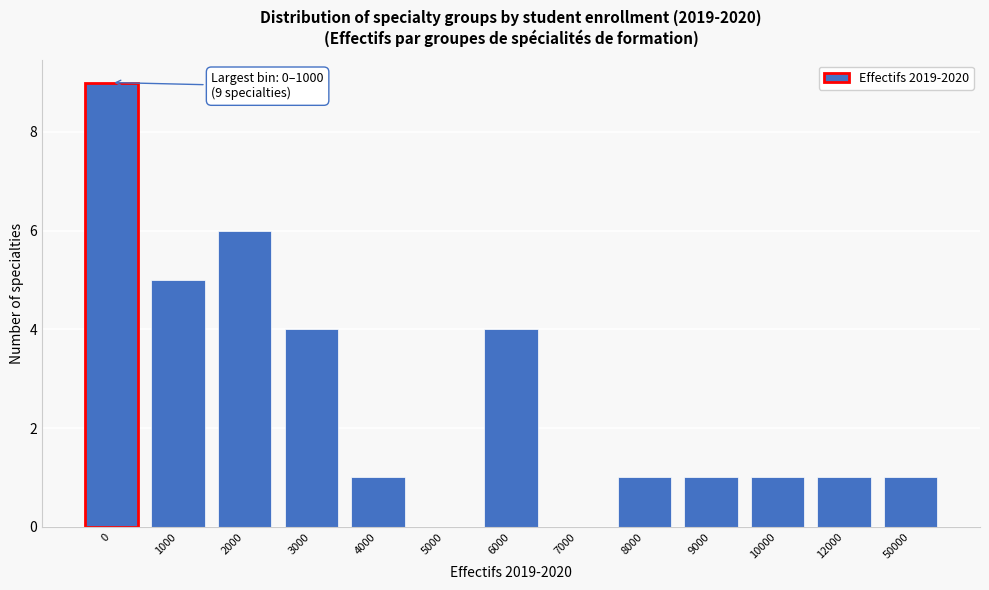

Reading right to left, transcribe all the data shown in this chart.

50000=1	12000=1	10000=1	9000=1	8000=1	7000=0	6000=4	5000=0	4000=1	3000=4	2000=6	1000=5	0=9